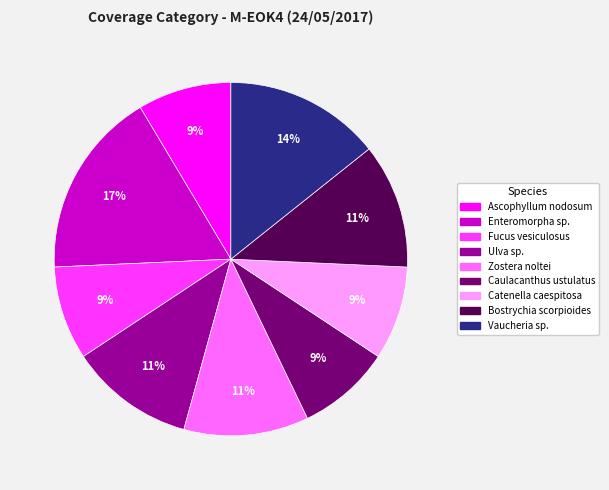

What is the largest slice in the pie chart?

Enteromorpha sp.